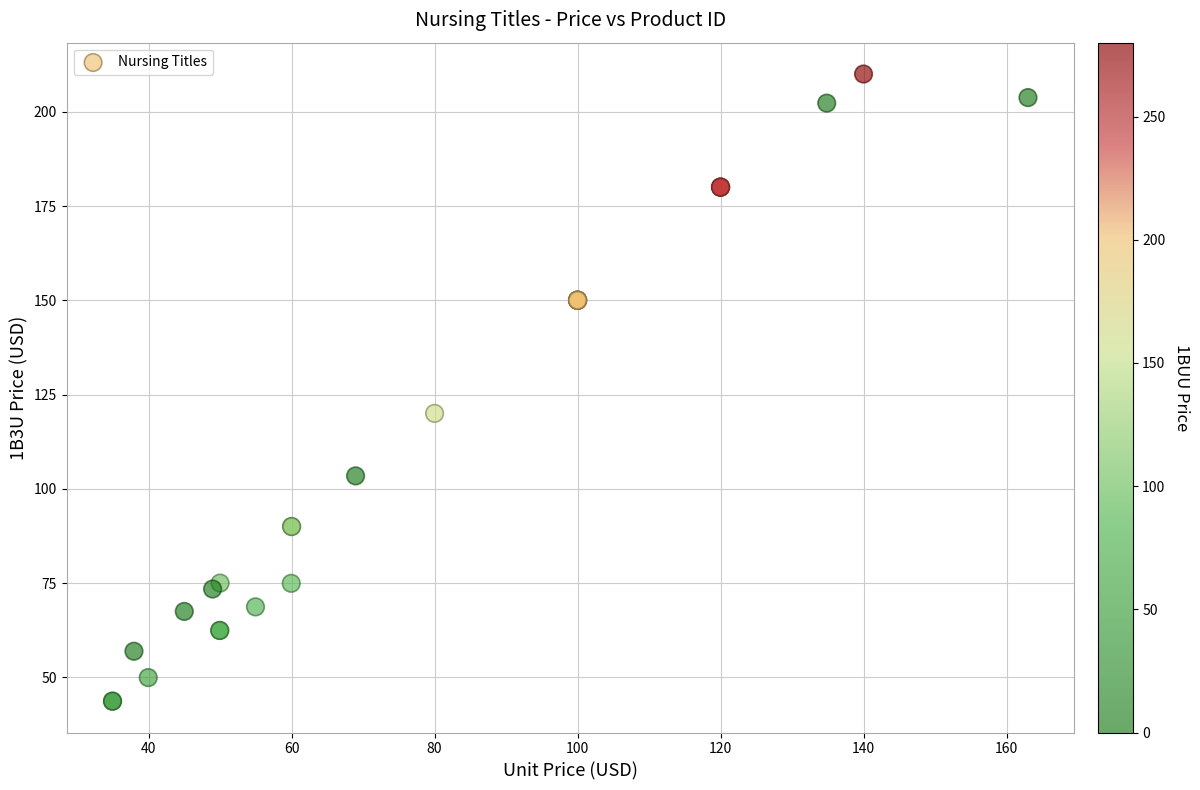

What Y value in the scatter plot is closest to 126?

120.0